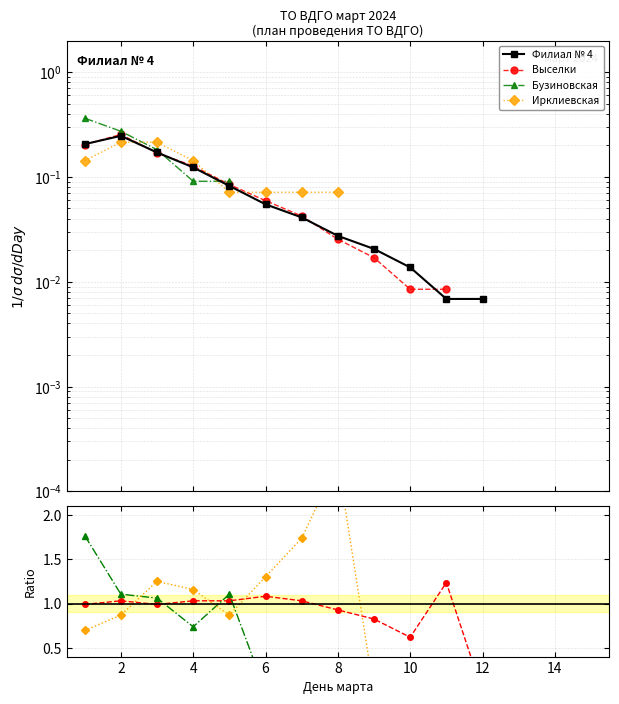

List the series in order of their overall mean, lowest first.

Филиал № 4, Выселки, Бузиновская, Ирклиевская